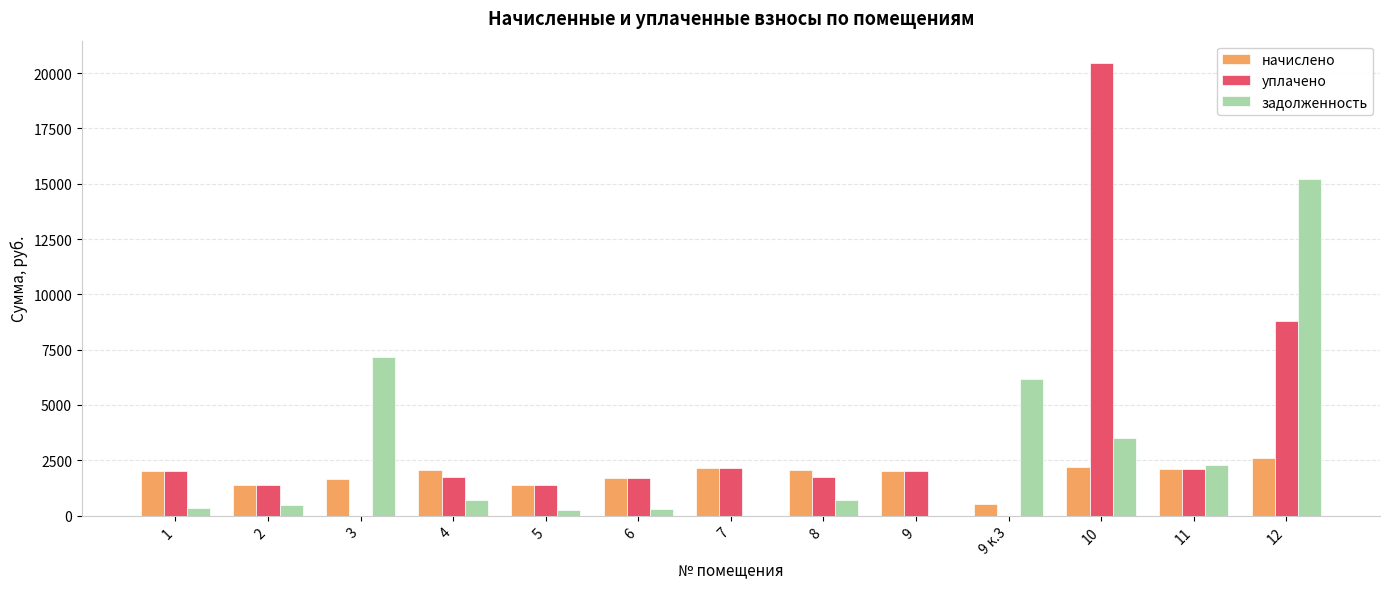

What is the highest value of the уплачено series?

20445.5